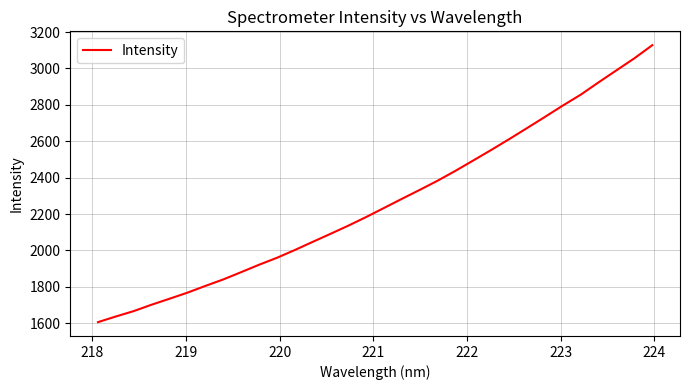

What is the difference between the maximum and minimum values?

1521.5